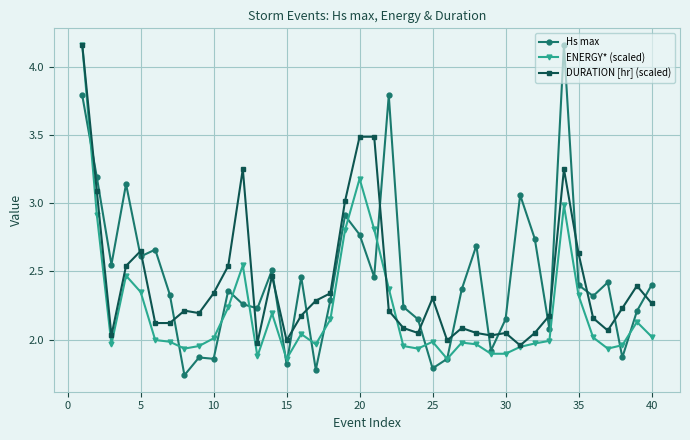

After their last crossing, which series has the higher values: DURATION [hr] (scaled) or Hs max?

Hs max